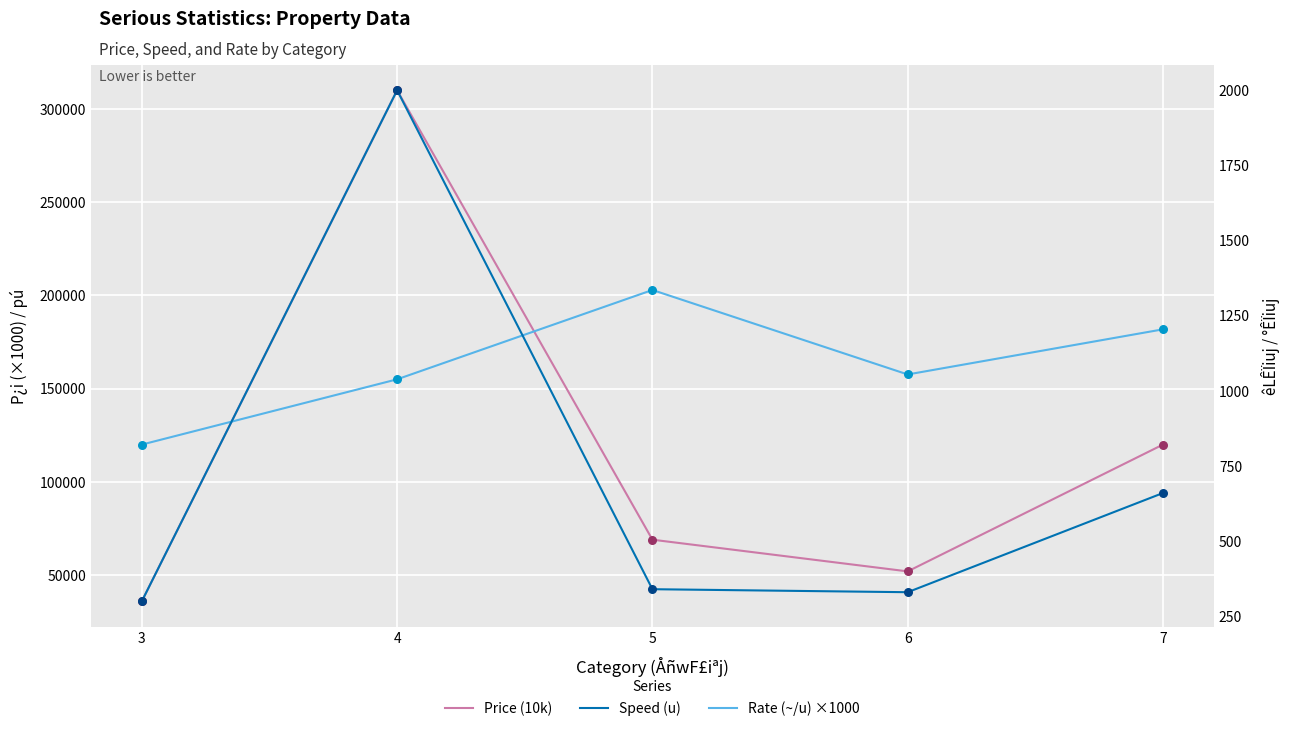

Is the value of Price (10k) at 4 greater than the value of Speed (u) at 6?

Yes